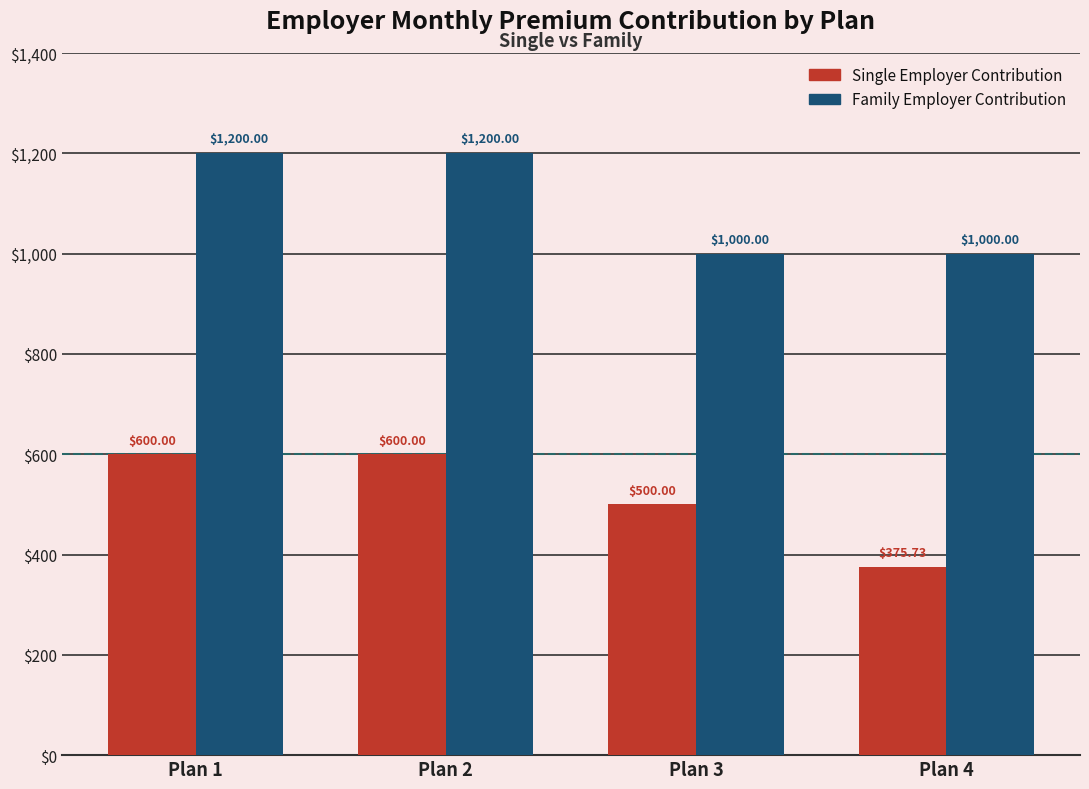

Is it true that Single Employer Contribution equals 188.8 at Plan 2?

False